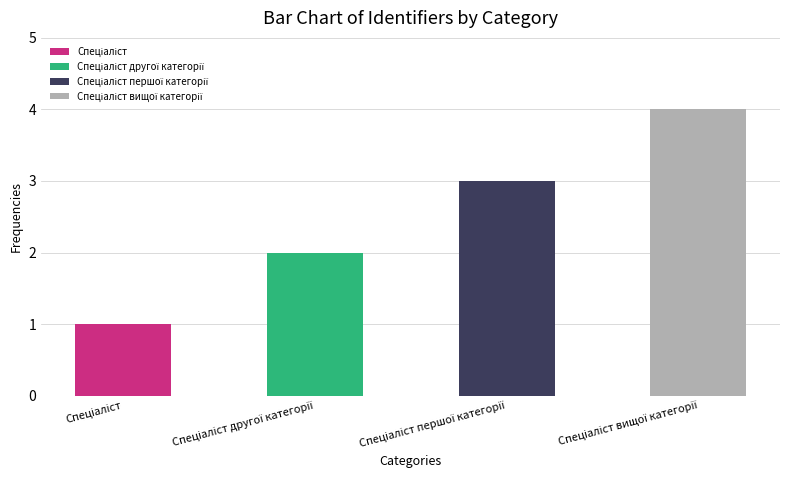

What is the difference between the maximum and minimum values?

3